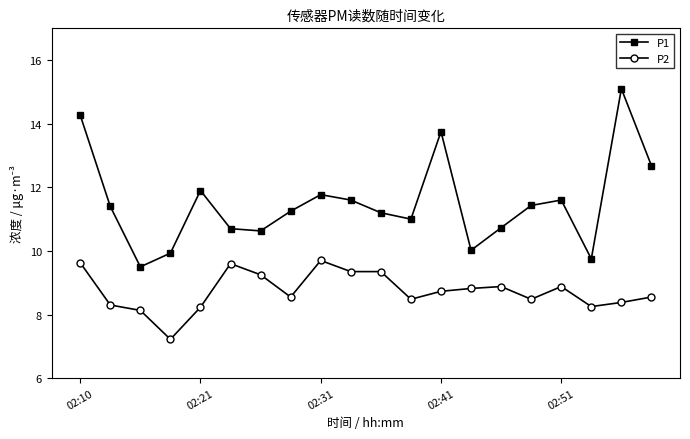

At how many categories does at least one series exceed 7?

20